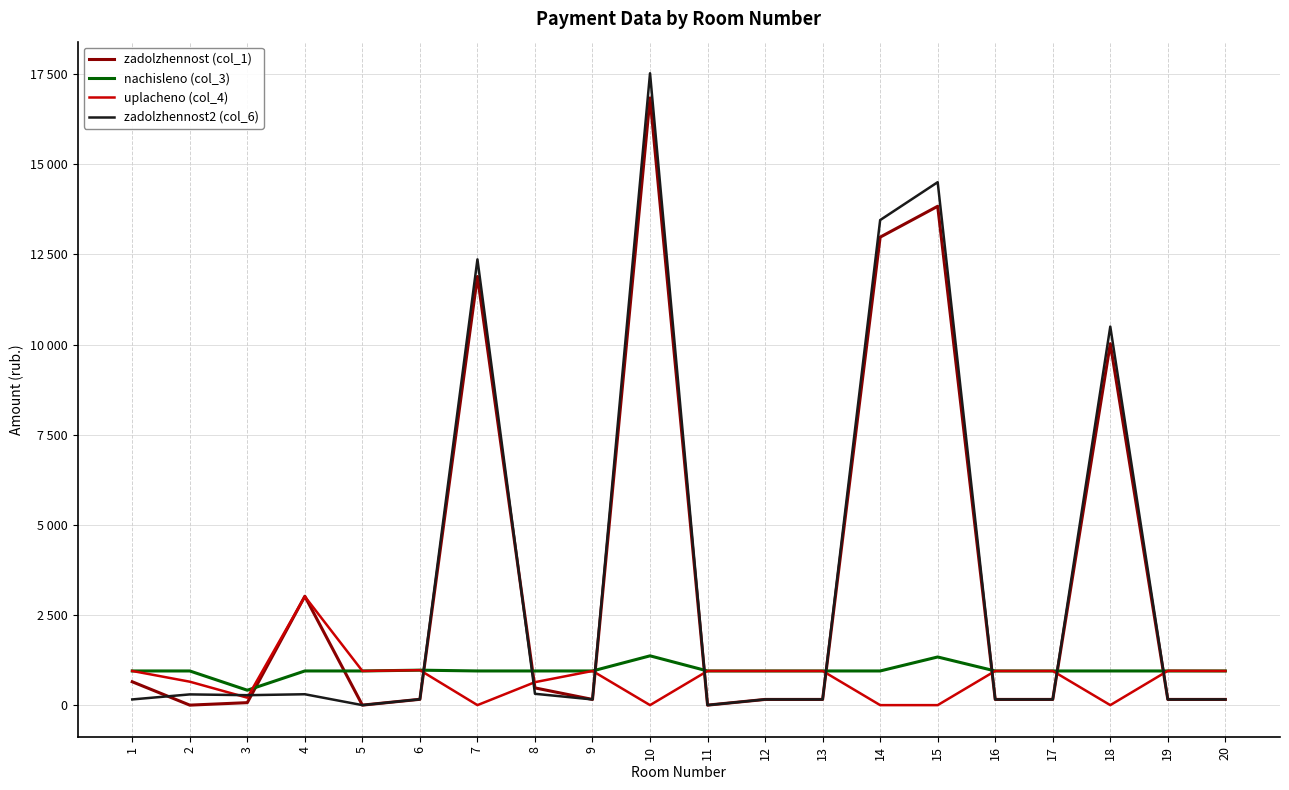

Does the chart have visible grid lines?

Yes